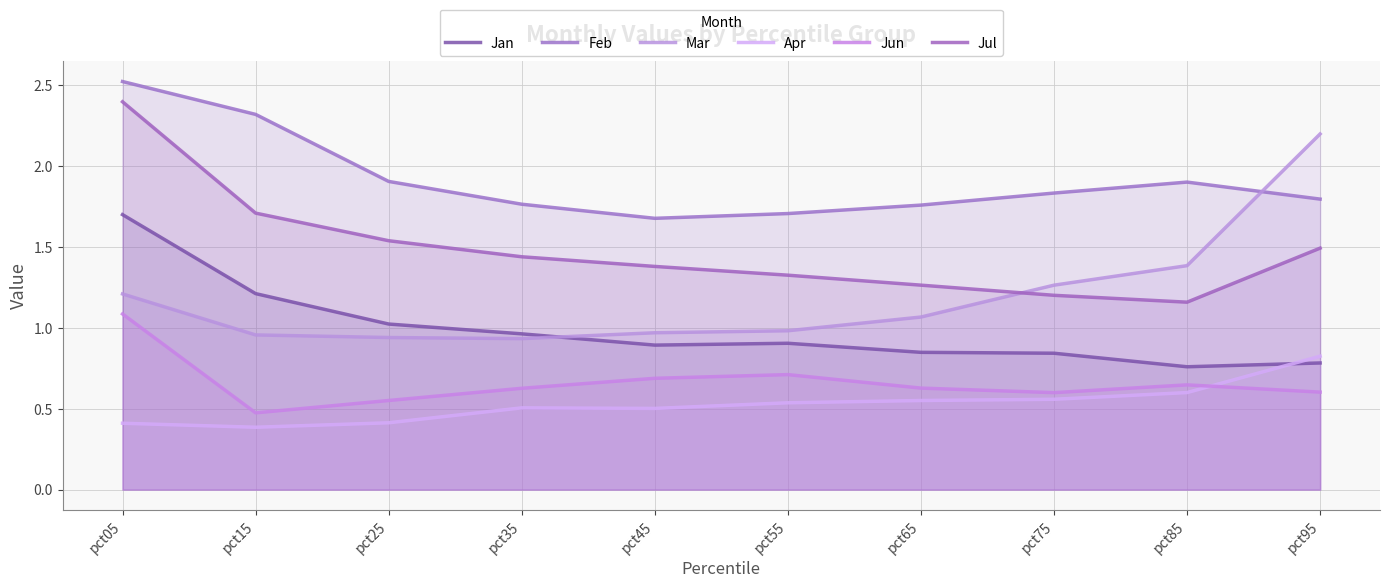

What are all the series names shown in the legend?

Jan, Feb, Mar, Apr, Jun, Jul